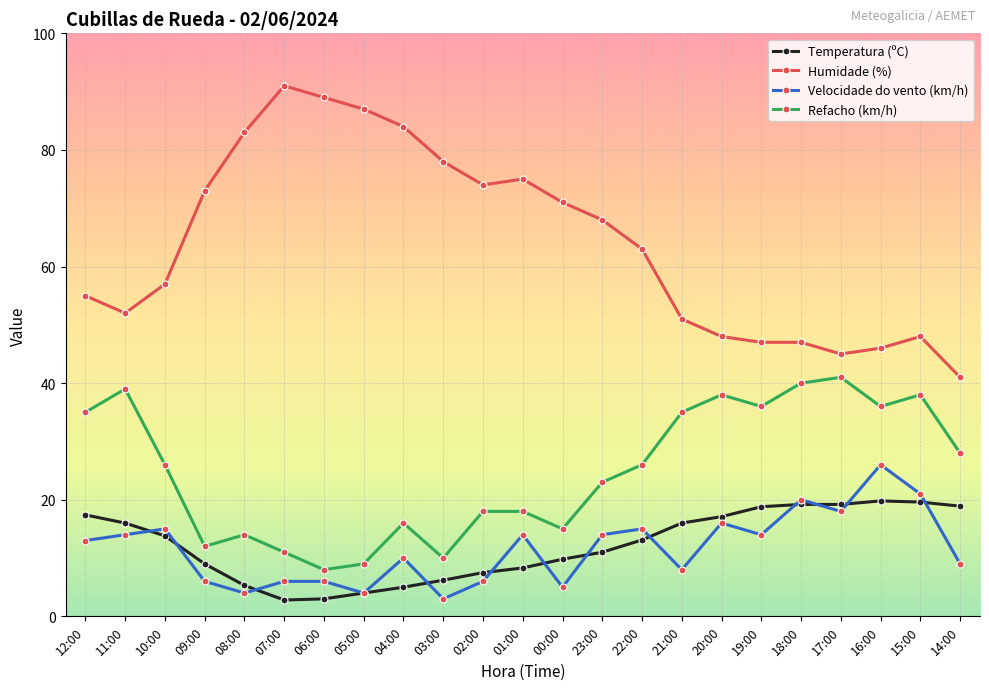

What is the total value across all series at 12:00?

120.4